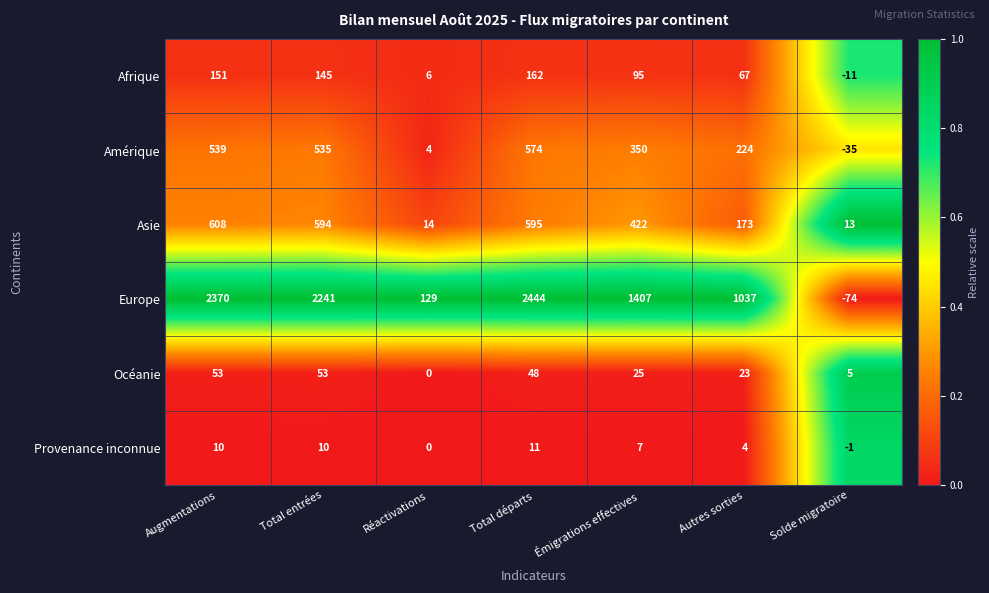

Which category has the lowest value across all series?

Solde migratoire